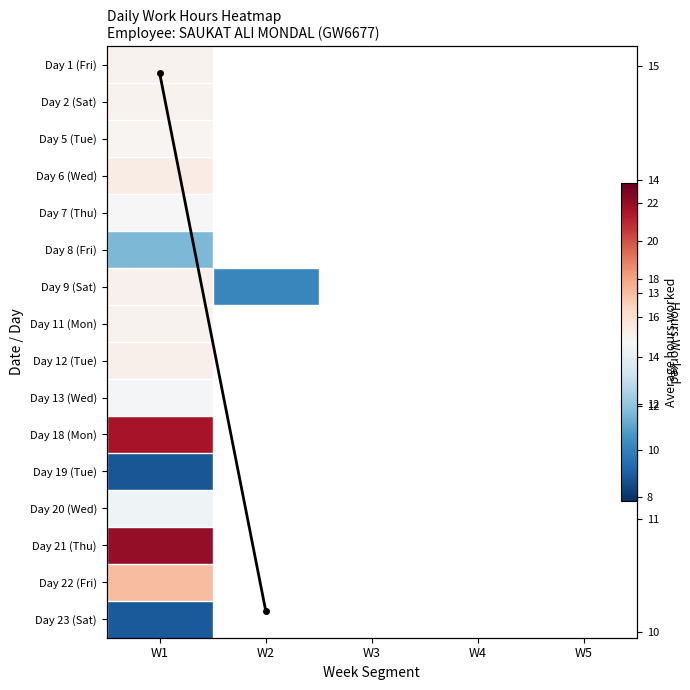

Count the number of categories in the chart.

5